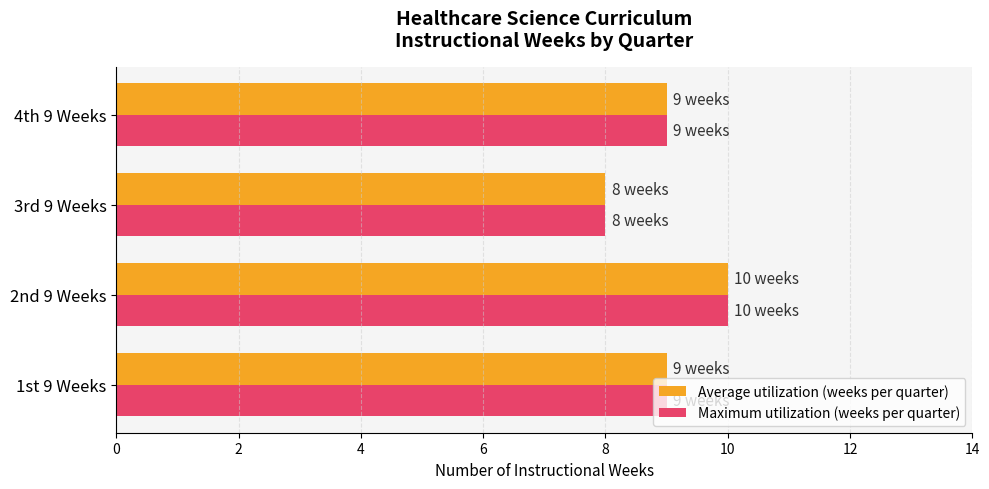

How many categories are shown in the chart?

4